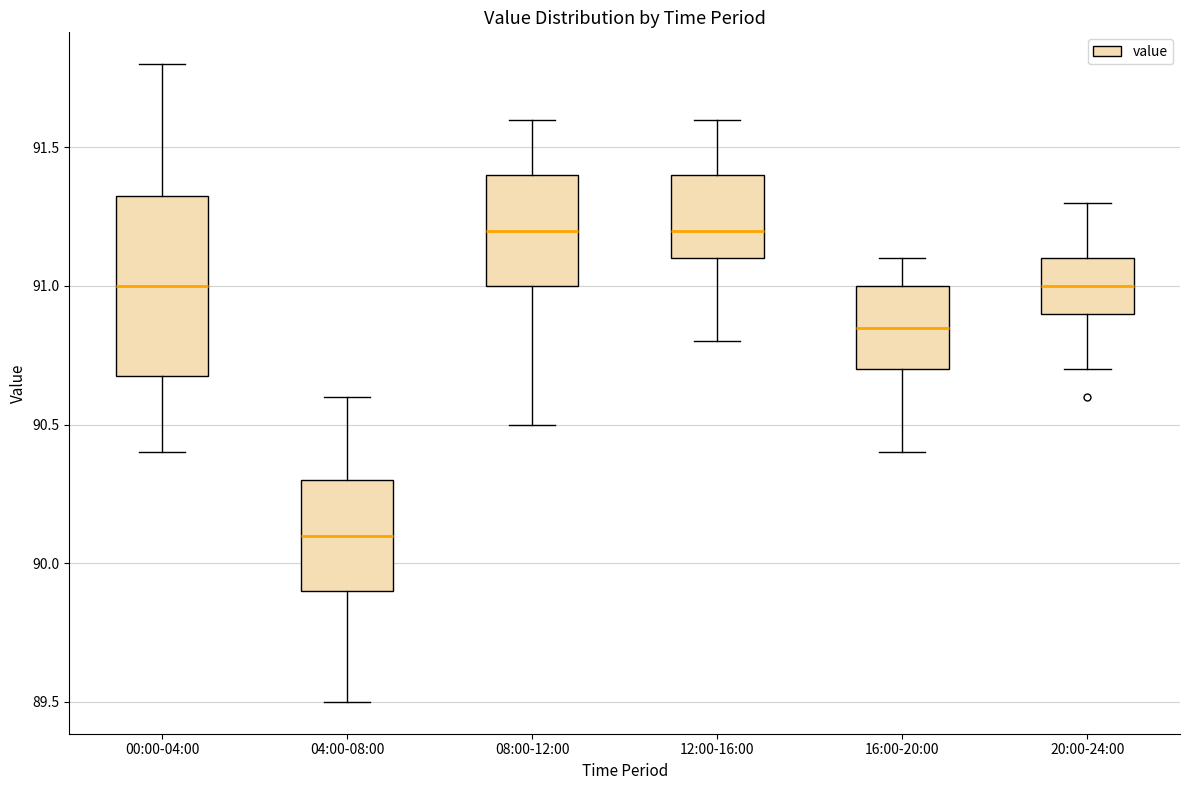

Reading left to right, transcribe this box plot: for each box, give where its median line is, the range the box spans, and where its two whiskers end, as read against the y-axis. The values are not printed on the chart, so give them approximately, as read against the axis.

00:00-04:00: median 91.00, box 90.70 to 91.35, whiskers 90.40 to 91.80
04:00-08:00: median 90.10, box 89.90 to 90.30, whiskers 89.50 to 90.60
08:00-12:00: median 91.20, box 91.00 to 91.40, whiskers 90.50 to 91.60
12:00-16:00: median 91.20, box 91.10 to 91.40, whiskers 90.80 to 91.60
16:00-20:00: median 90.85, box 90.70 to 91.00, whiskers 90.40 to 91.10
20:00-24:00: median 91.00, box 90.90 to 91.10, whiskers 90.70 to 91.30